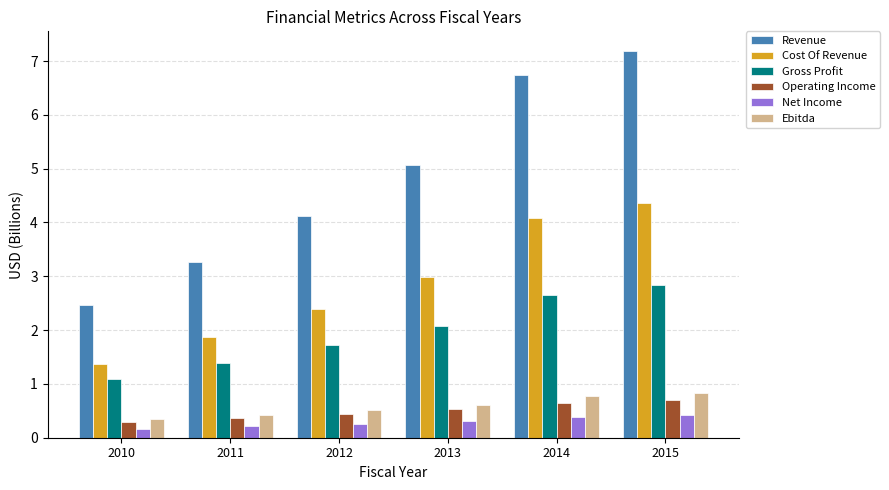

True or false: Revenue has a value of 6.7 at 2014.

True